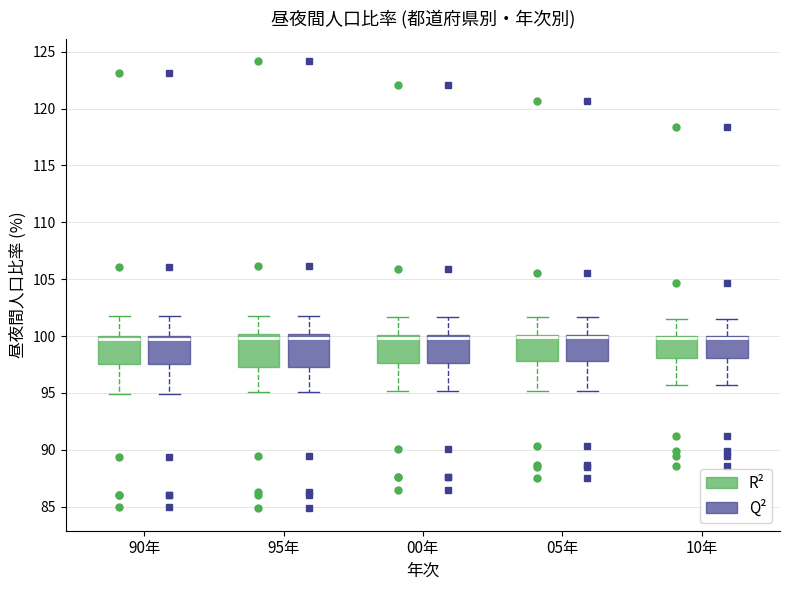

Reading left to right, transcribe this box plot: for each box, give where its median line is, the range the box spans, and where its two whiskers end, as read against the y-axis. The values are not printed on the chart, so give them approximately, as read against the axis.

90年 (R²): median 100.0 (just below the box's upper edge), box 97.5 to 100.0, whiskers 95.0 to 101.5
90年 (Q²): median 100.0 (just below the box's upper edge), box 97.5 to 100.0, whiskers 95.0 to 101.5
95年 (R²): median 100.0 (just below the box's upper edge), box 97.5 to 100.0, whiskers 95.0 to 101.5
95年 (Q²): median 100.0 (just below the box's upper edge), box 97.5 to 100.0, whiskers 95.0 to 101.5
00年 (R²): median 100.0 (just below the box's upper edge), box 97.5 to 100.0, whiskers 95.0 to 101.5
00年 (Q²): median 100.0 (just below the box's upper edge), box 97.5 to 100.0, whiskers 95.0 to 101.5
05年 (R²): median 100.0 (just below the box's upper edge), box 98.0 to 100.0, whiskers 95.0 to 101.5
05年 (Q²): median 100.0 (just below the box's upper edge), box 98.0 to 100.0, whiskers 95.0 to 101.5
10年 (R²): median 100.0 (just below the box's upper edge), box 98.0 to 100.0, whiskers 95.5 to 101.5
10年 (Q²): median 100.0 (just below the box's upper edge), box 98.0 to 100.0, whiskers 95.5 to 101.5